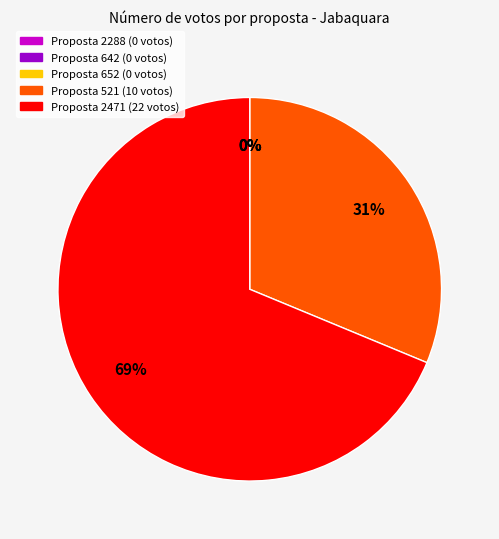

True or false: 2471 accounts for 69% of the total.

True